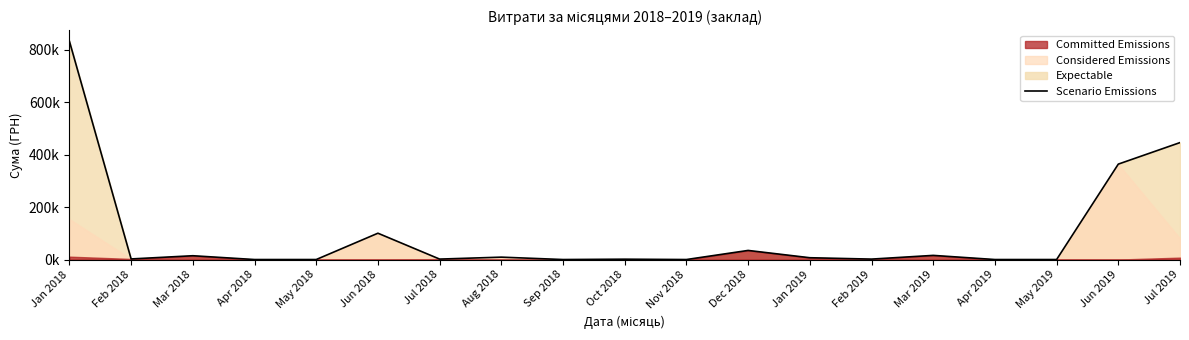

Reading left to right, what are all the values shown in this chart?

Jan 2018=832170.6	Feb 2018=2237.4	Mar 2018=14473.7	Apr 2018=0.0	May 2018=0.0	Jun 2018=100337.6	Jul 2018=1687.5	Aug 2018=9100.0	Sep 2018=0.0	Oct 2018=1320.0	Nov 2018=0.0	Dec 2018=34667.6	Jan 2019=6863.2	Feb 2019=1624.3	Mar 2019=15786.9	Apr 2019=0.0	May 2019=0.0	Jun 2019=363761.2	Jul 2019=445821.0